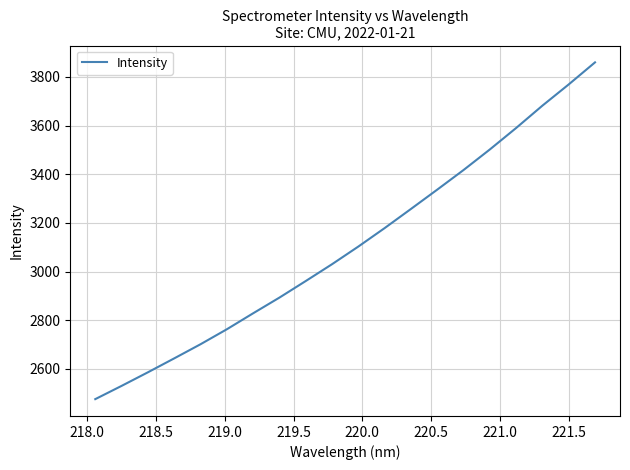

Does the chart have visible grid lines?

Yes